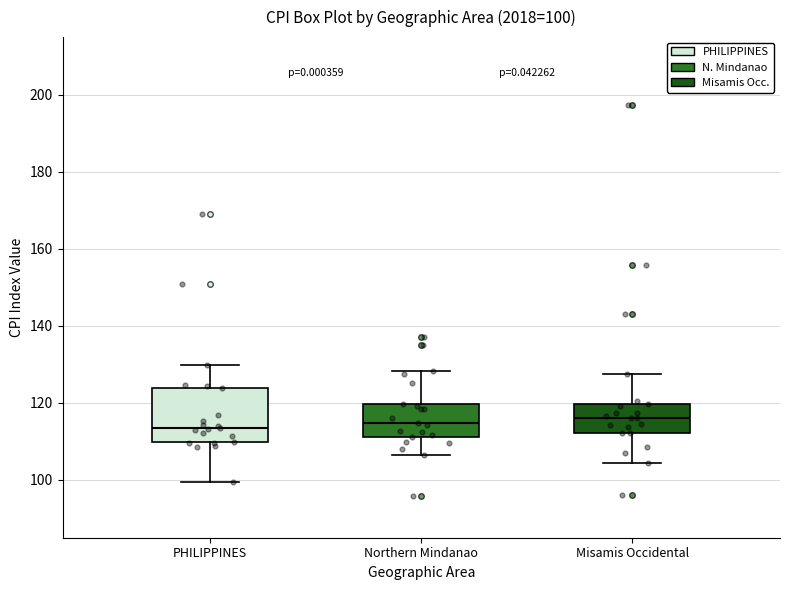

Comparing the boxes themselves (not the whiskers), which one is the tallest?

PHILIPPINES